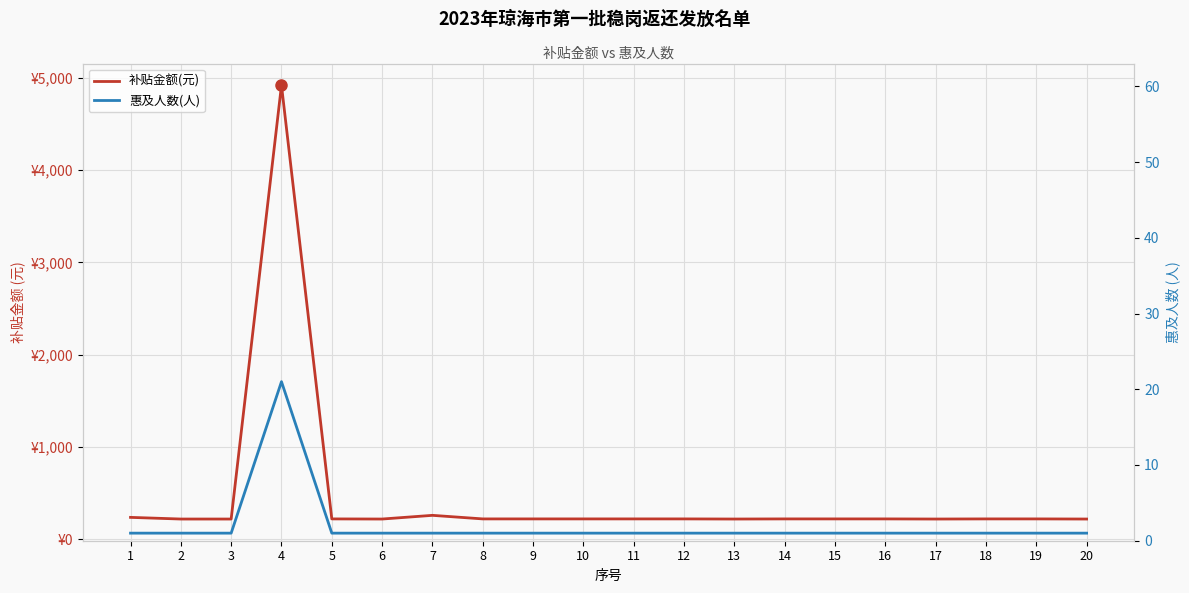

What is the value of the 惠及人数(人) point at the 6th from the left?

1.0